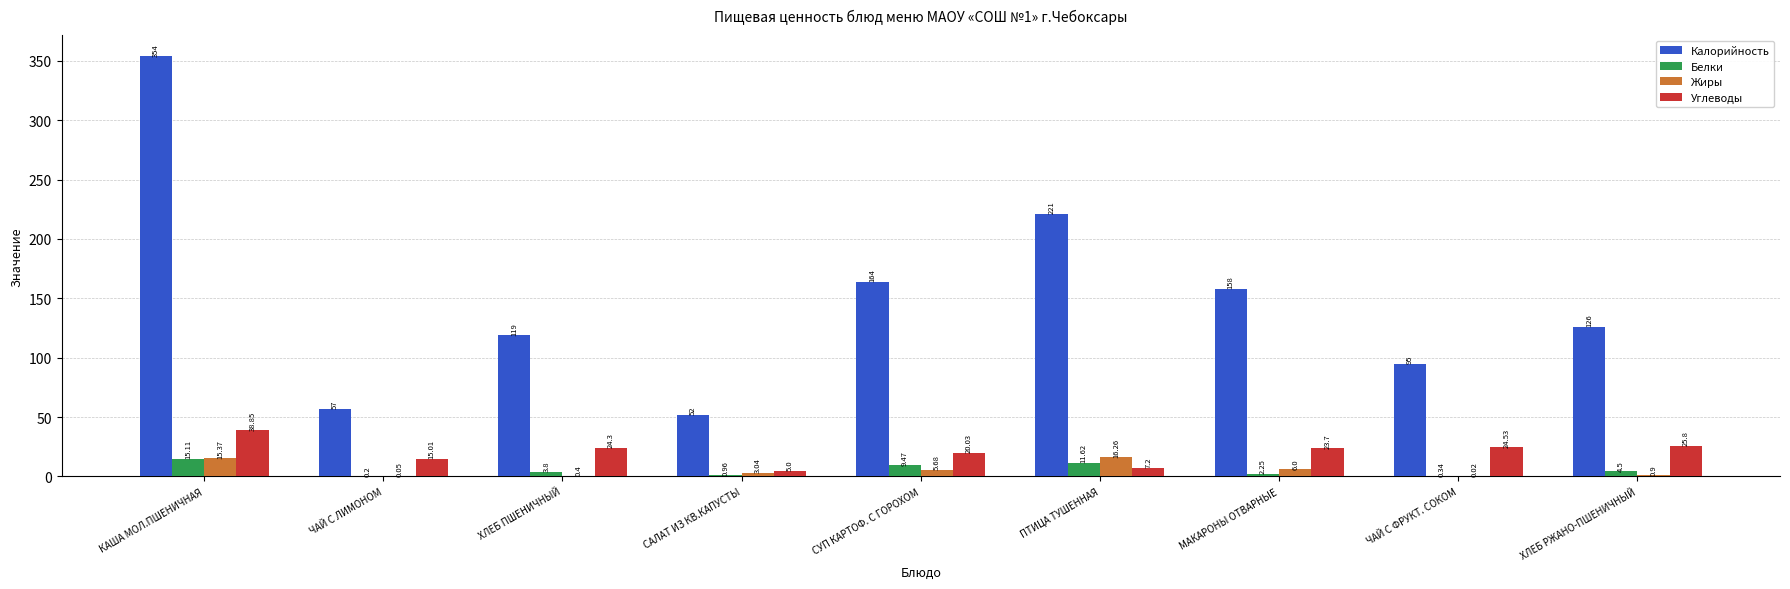

At which label is Углеводы closest to 21?

СУП КАРТОФ. С ГОРОХОМ